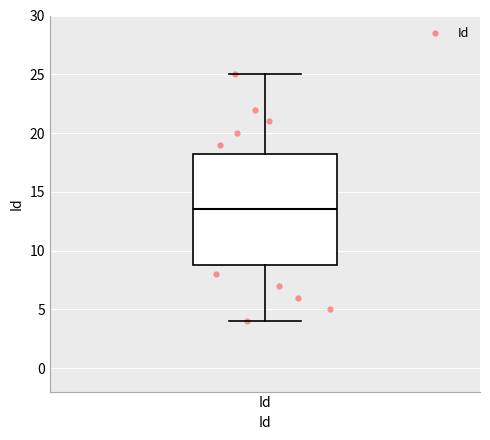

Read this box plot against the y-axis: the position of the median line, the range covered by the box, and the ends of both whiskers. The values are not printed on the chart, so give them approximately, as read against the axis.

median 13.5, box 9.0 to 18.5, whiskers 4.0 to 25.0